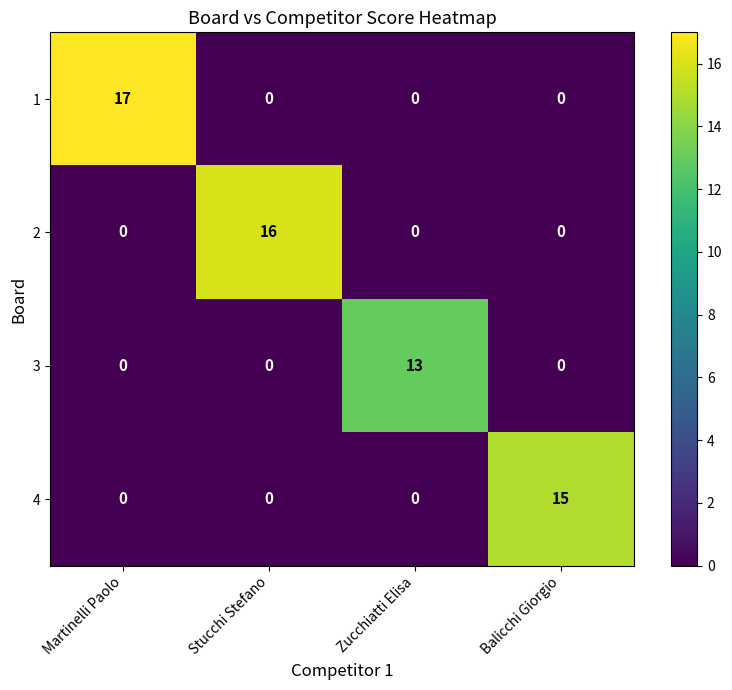

Rank the series by their average value, from lowest to highest.

3, 4, 2, 1